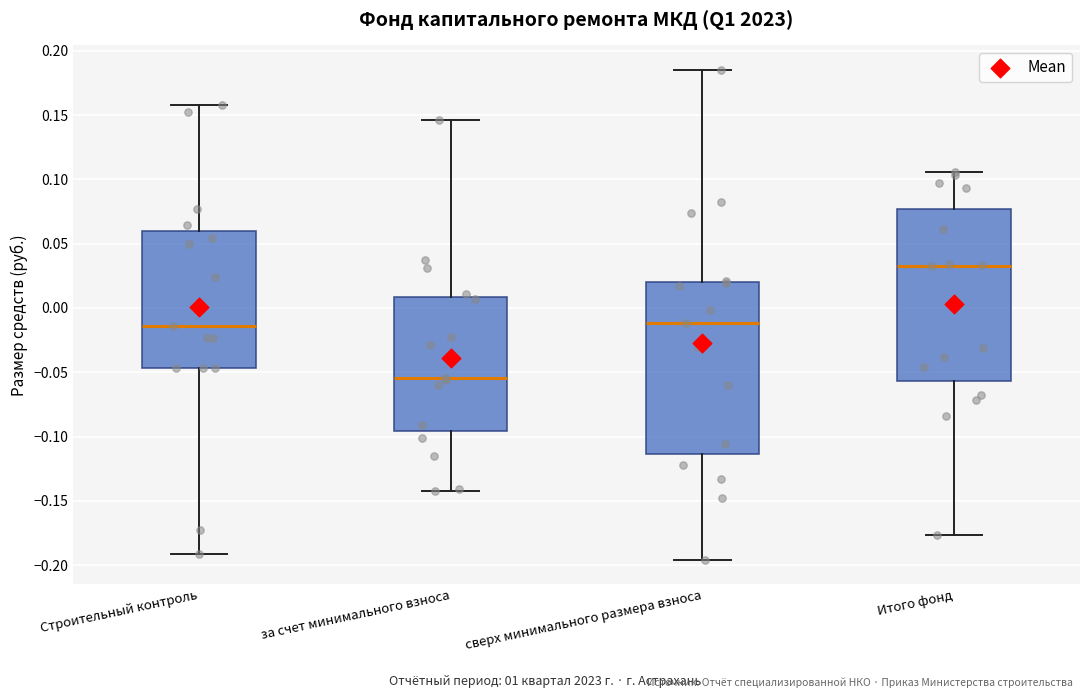

Which box has the highest median line?

Итого фонд